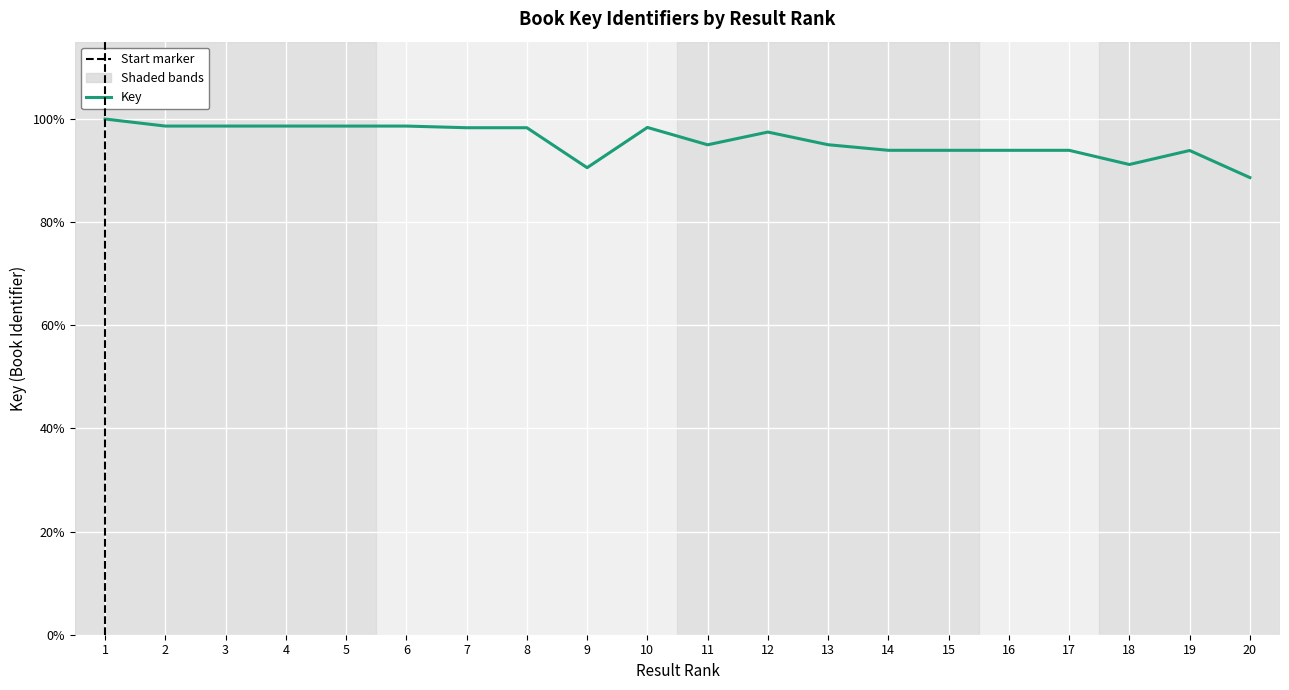

The value at 20 is 139.9. True or false?

False